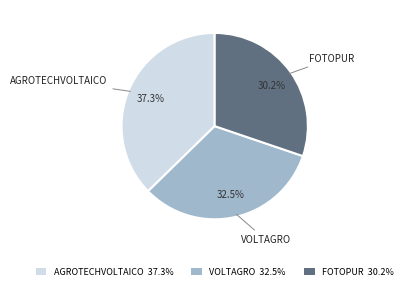

What percentage is the FOTOPUR slice, to the nearest percent?

30%